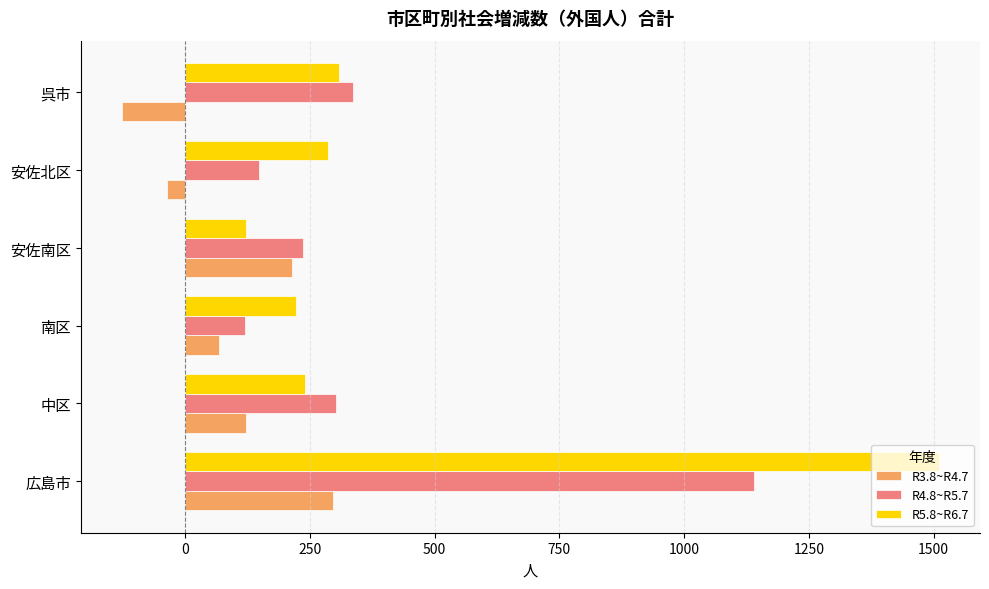

Read the R3.8~R4.7 value at 安佐北区.

-37